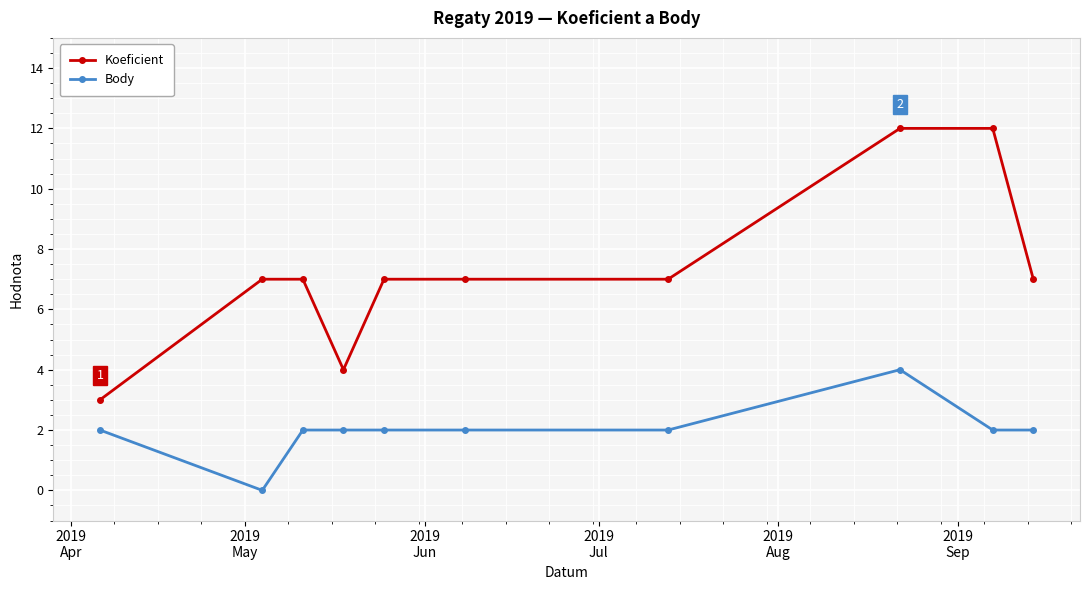

True or false: Body has more than 0 interior local peaks.

True